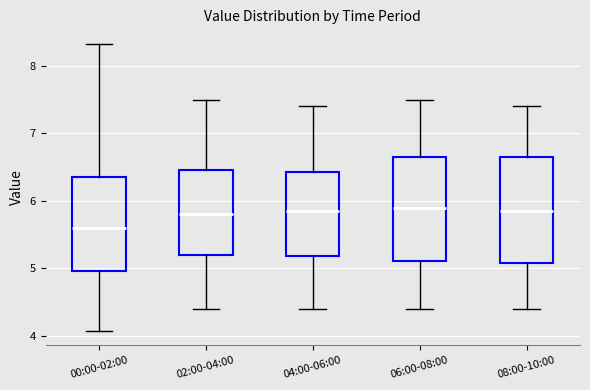

Reading left to right, transcribe this box plot: for each box, give where its median line is, the range the box spans, and where its two whiskers end, as read against the y-axis. The values are not printed on the chart, so give them approximately, as read against the axis.

00:00-02:00: median 5.6, box 5.0 to 6.3, whiskers 4.1 to 8.3
02:00-04:00: median 5.8, box 5.2 to 6.5, whiskers 4.4 to 7.5
04:00-06:00: median 5.9, box 5.2 to 6.4, whiskers 4.4 to 7.4
06:00-08:00: median 5.9, box 5.1 to 6.7, whiskers 4.4 to 7.5
08:00-10:00: median 5.9, box 5.1 to 6.7, whiskers 4.4 to 7.4